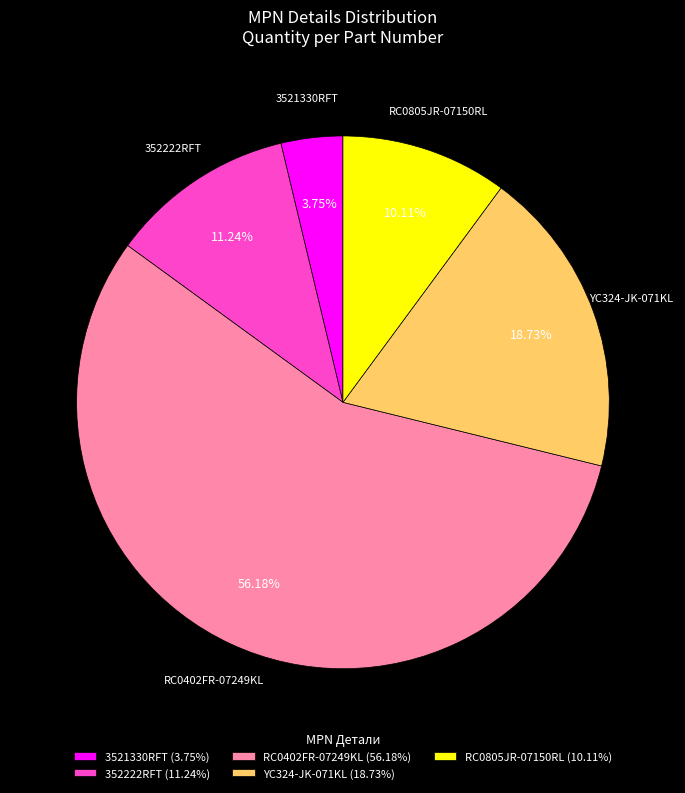

Is the sum of 352222RFT and 3521330RFT greater than half?

No